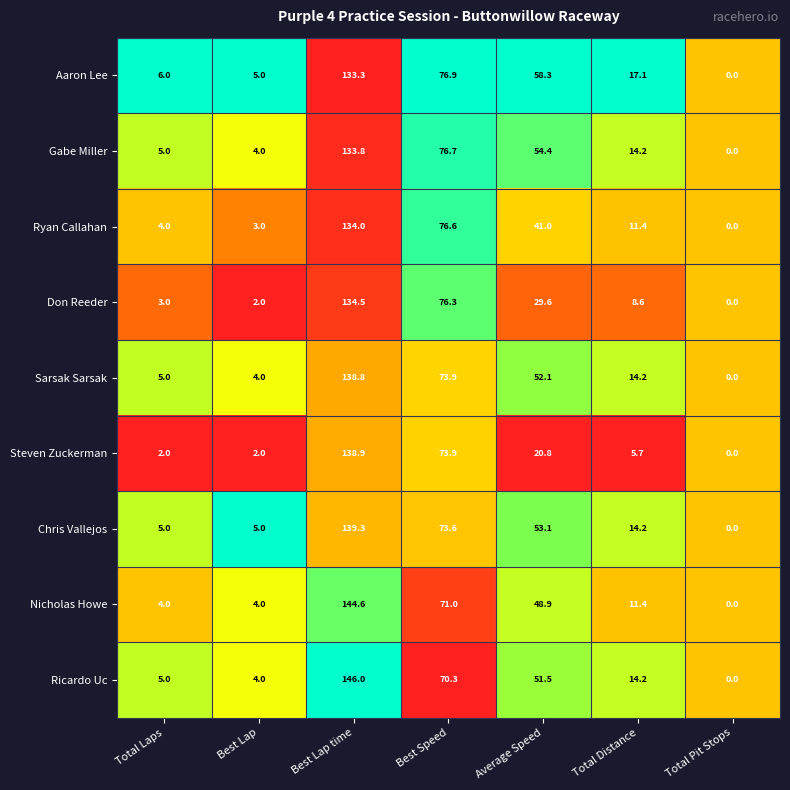

Which series has the largest total across all categories?

Aaron Lee